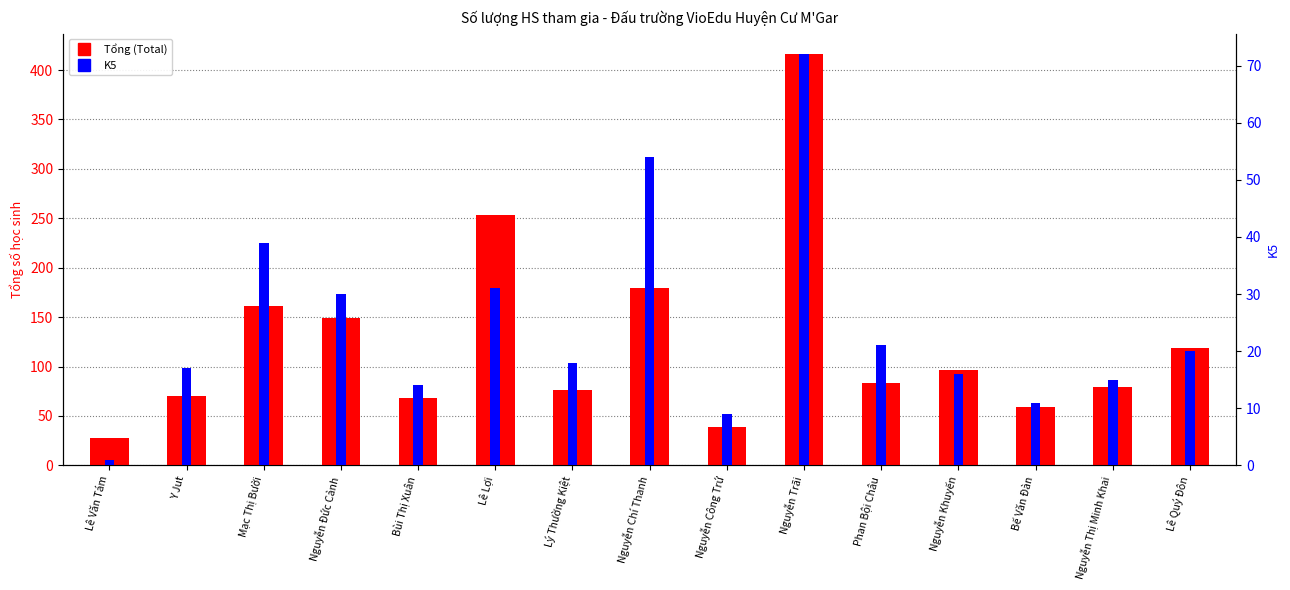

At which label does Tổng (Total) reach its peak?

Nguyễn Trãi